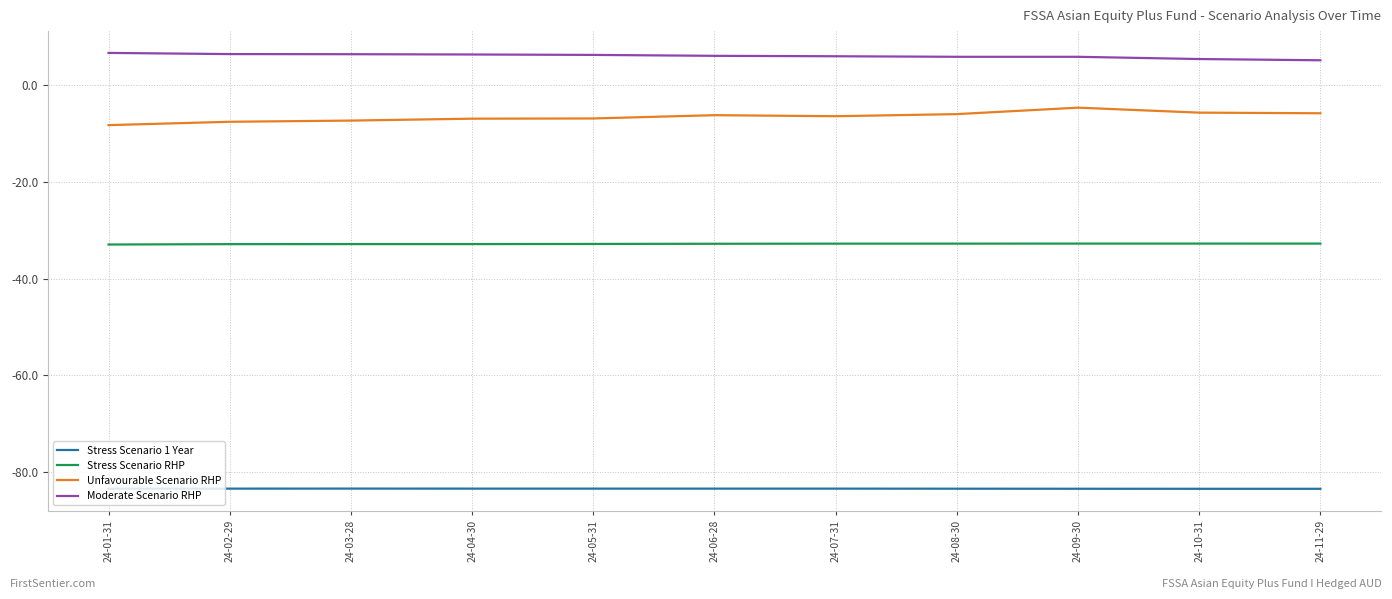

What is the difference between the second highest and minimum values in the Unfavourable Scenario RHP series?

2.6